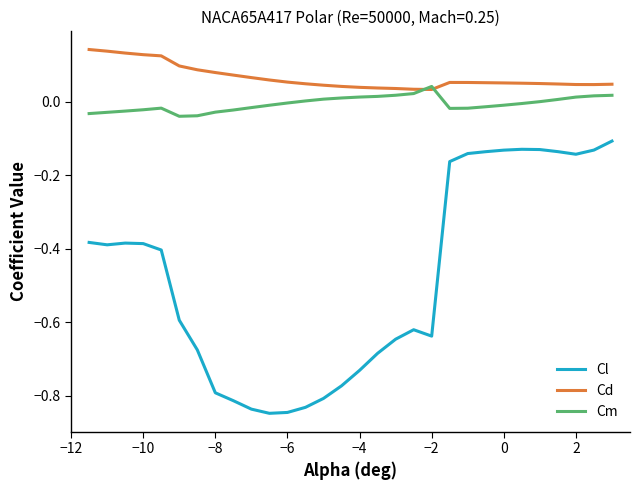

List the series in order of their peak value, lowest first.

Cl, Cm, Cd